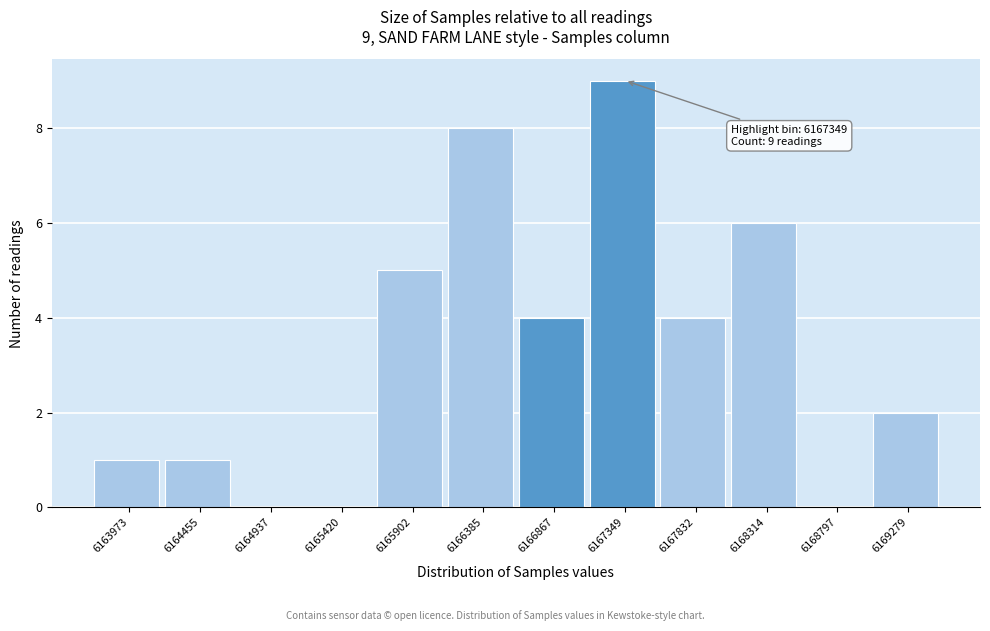

Reading left to right, extract all data points from this chart.

6163973=1	6164455=1	6164937=0	6165420=0	6165902=5	6166385=8	6166867=4	6167349=9	6167832=4	6168314=6	6168797=0	6169279=2